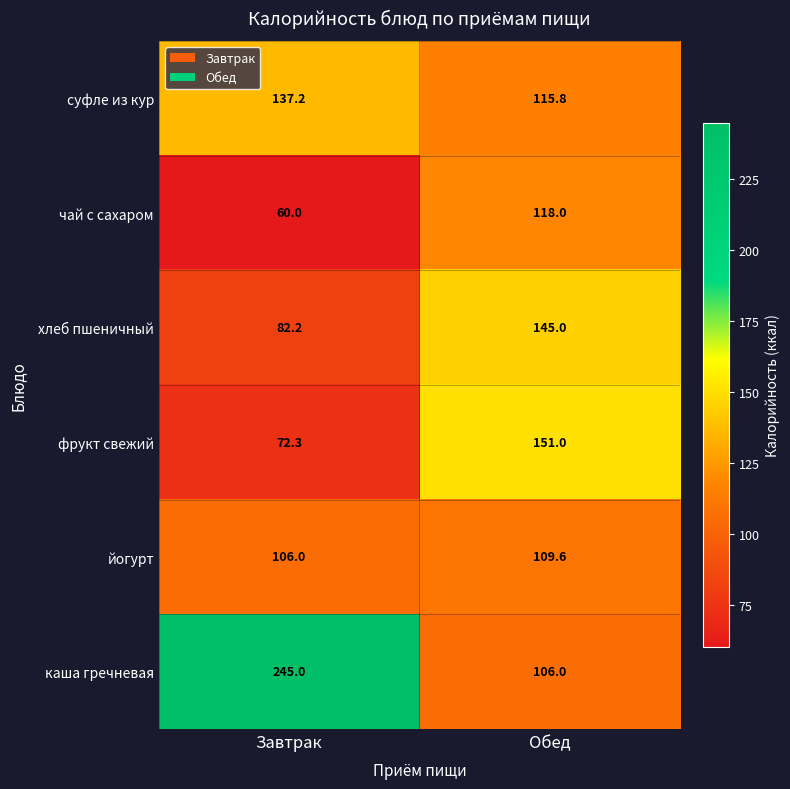

What is the sum of the чай с сахаром values at Обед and Завтрак?

178.0